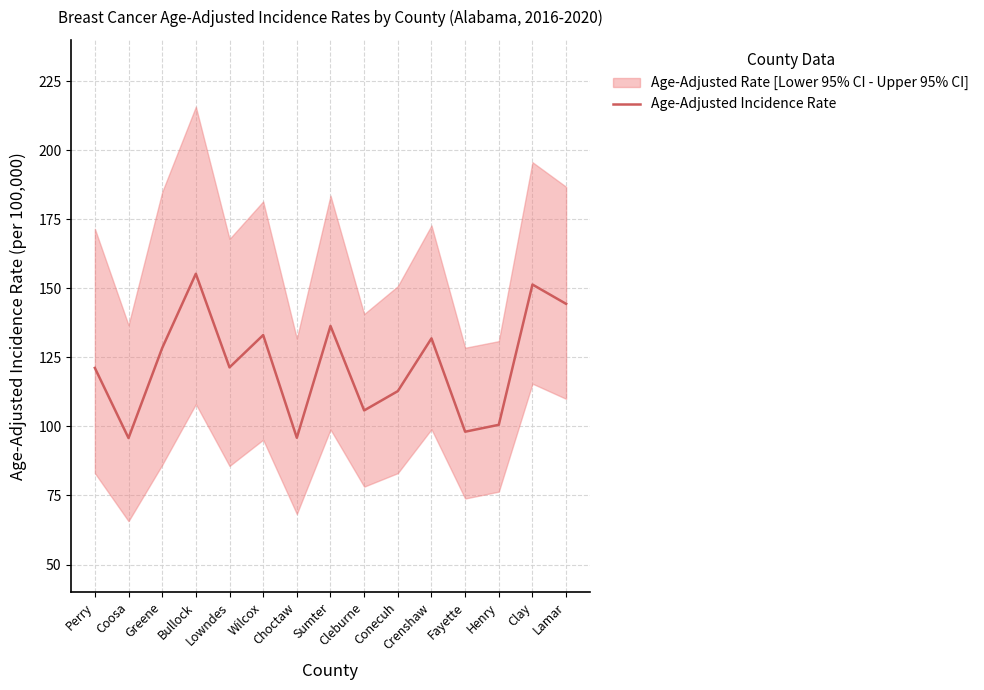

Where is the first local minimum?

Coosa